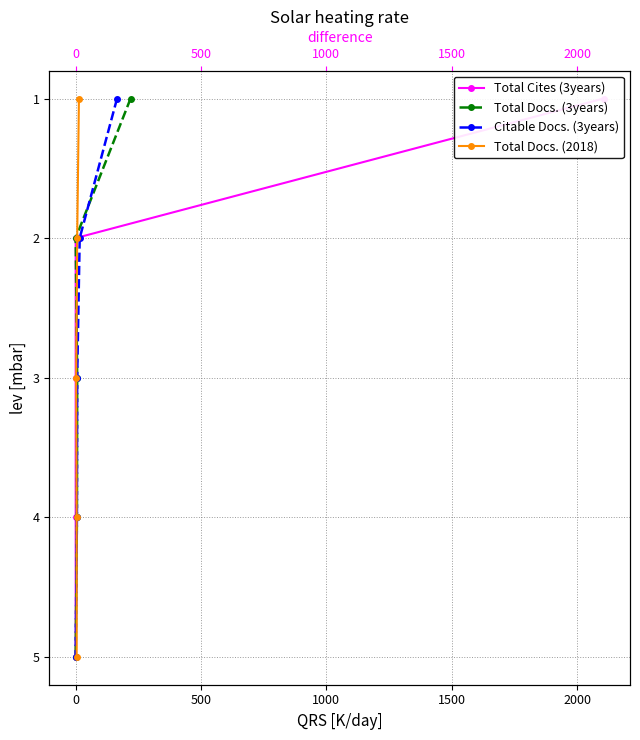

True or false: Total Docs. (3years) and Citable Docs. (3years) cross at least once.

False